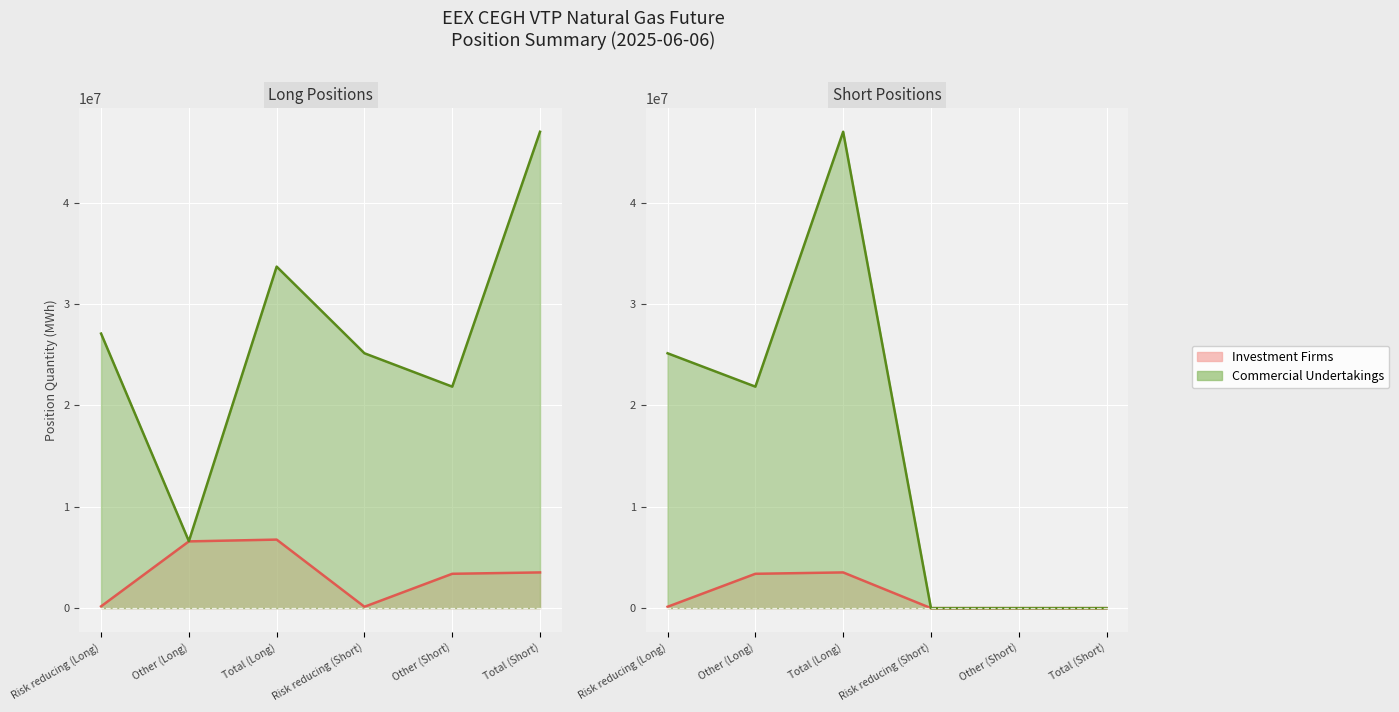

How many interior local peaks does the Investment Firms Short series have?

1